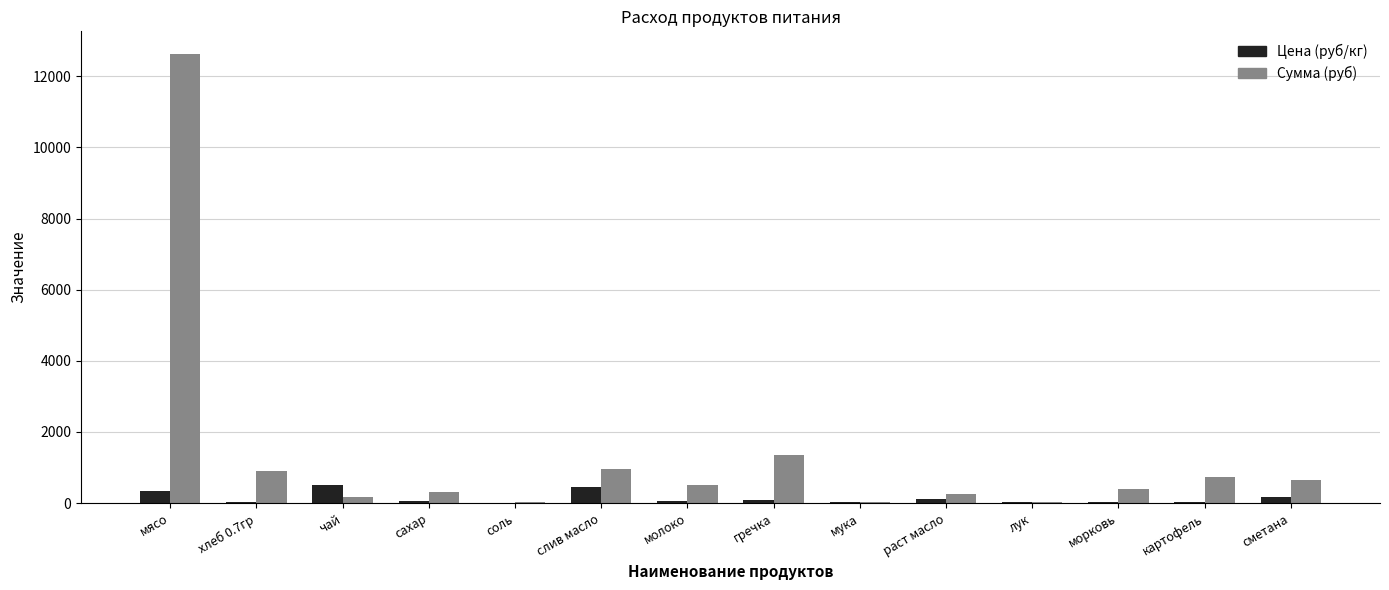

Which label corresponds to the largest value in the chart?

мясо